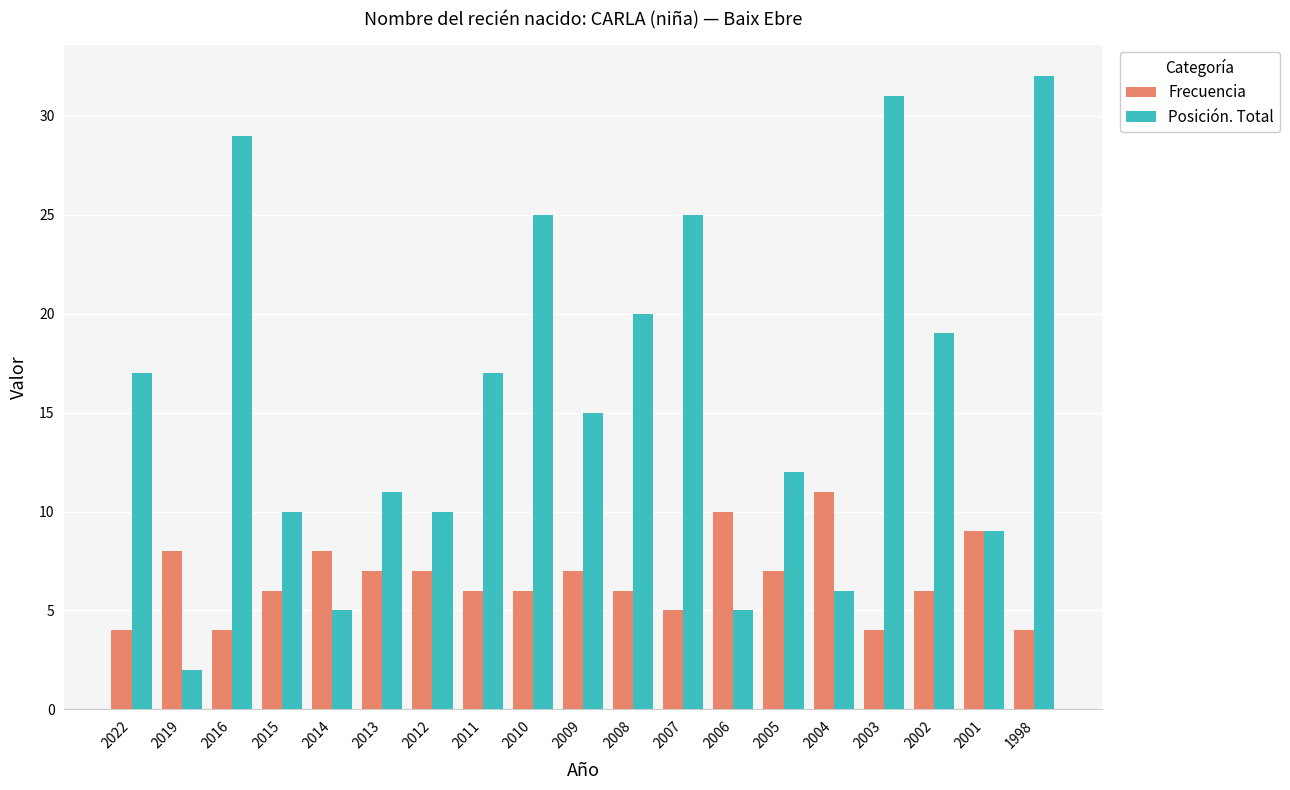

Are the bars grouped side by side (vs. stacked)?

Yes